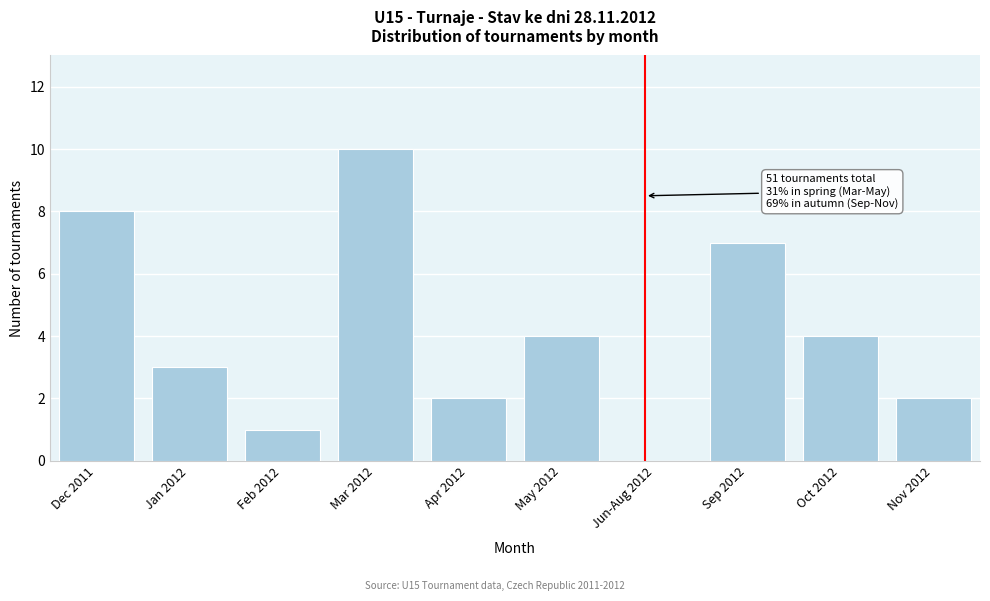

Reading right to left, list all the values displayed in this chart.

Nov 2012=2	Oct 2012=4	Sep 2012=7	Jun-Aug 2012=0	May 2012=4	Apr 2012=2	Mar 2012=10	Feb 2012=1	Jan 2012=3	Dec 2011=8